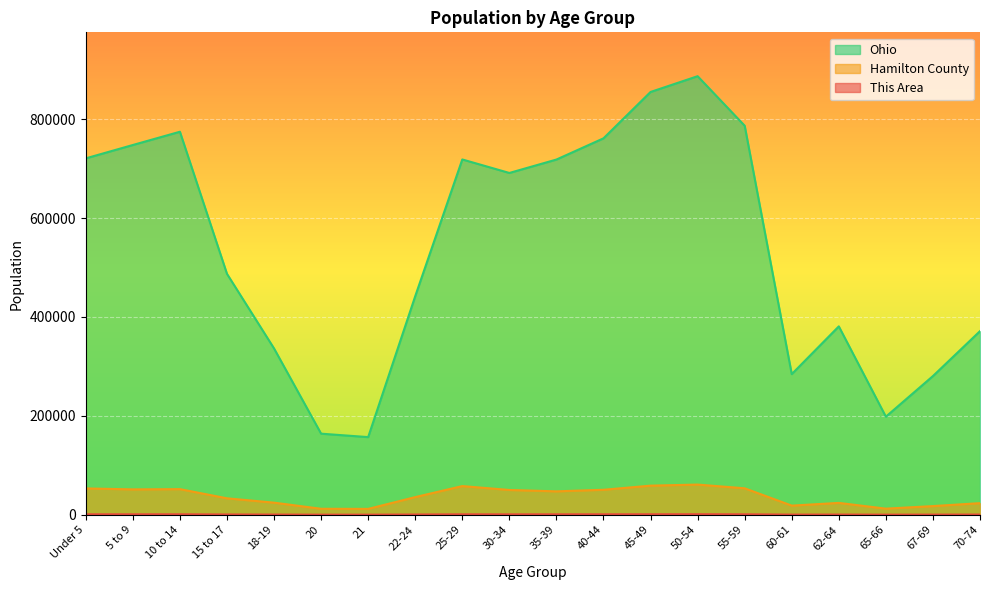

At how many categories does at least one series exceed 243021?

17